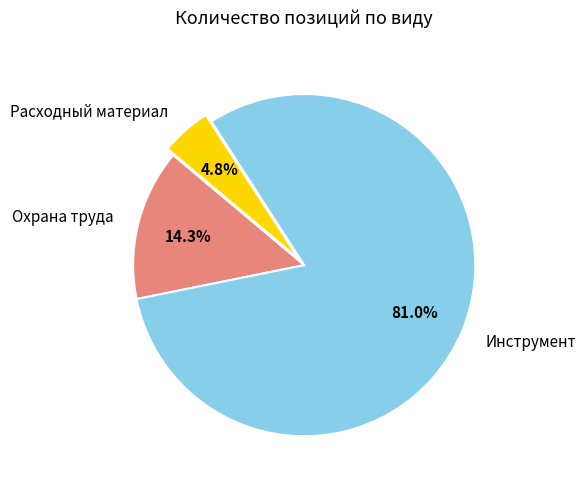

Is Охрана труда the majority of the pie?

No